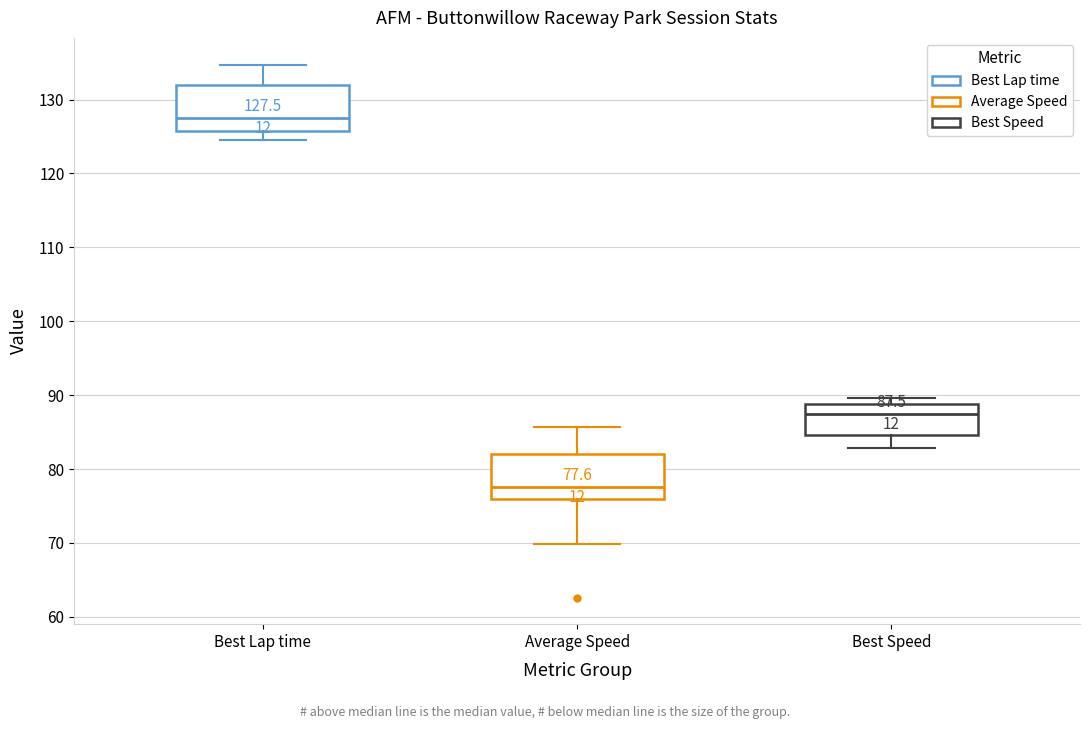

Which box has the highest median line?

Best Lap time